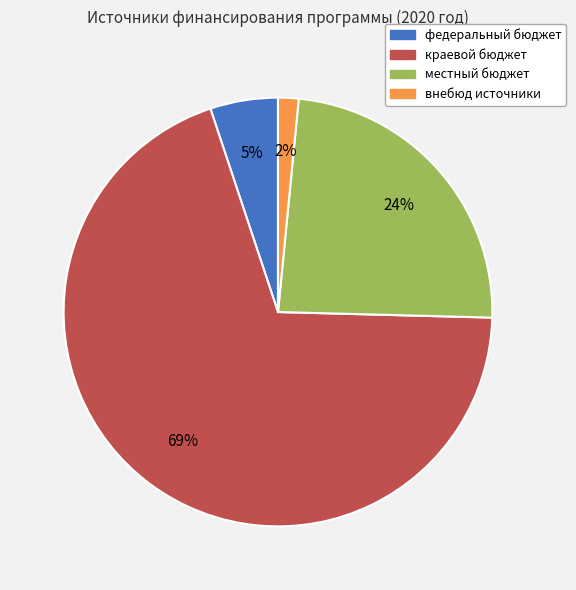

Does any single category account for the majority?

Yes